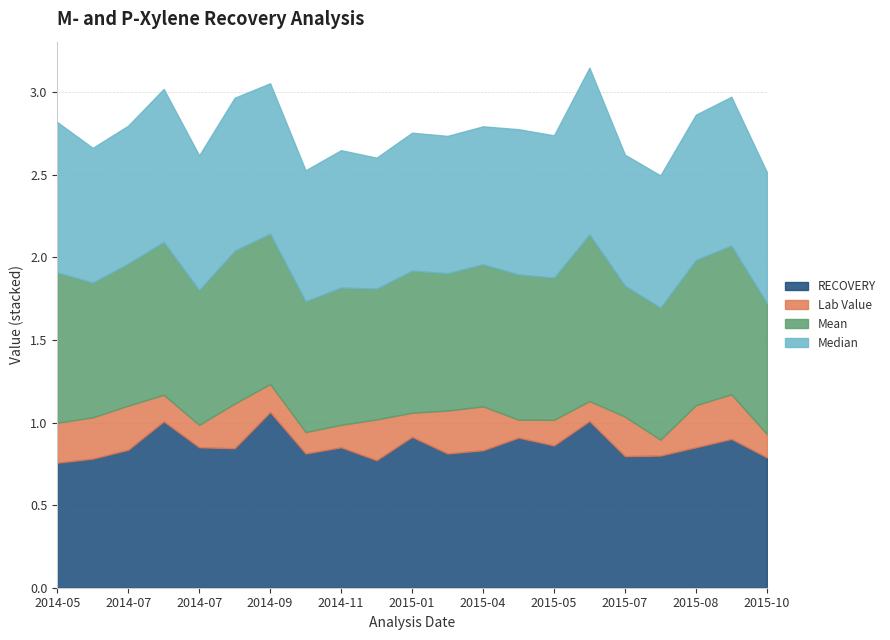

Which series has the largest total across all categories?

Mean